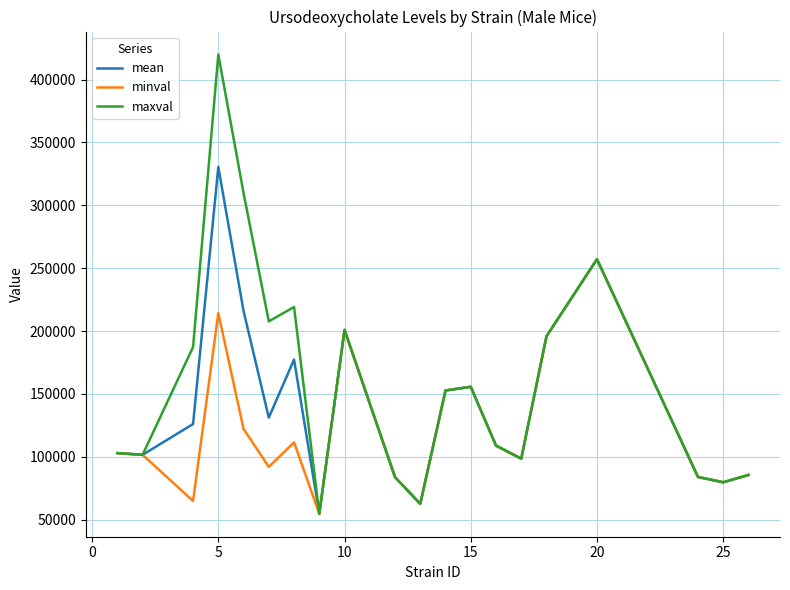

Which series has the largest total across all categories?

maxval